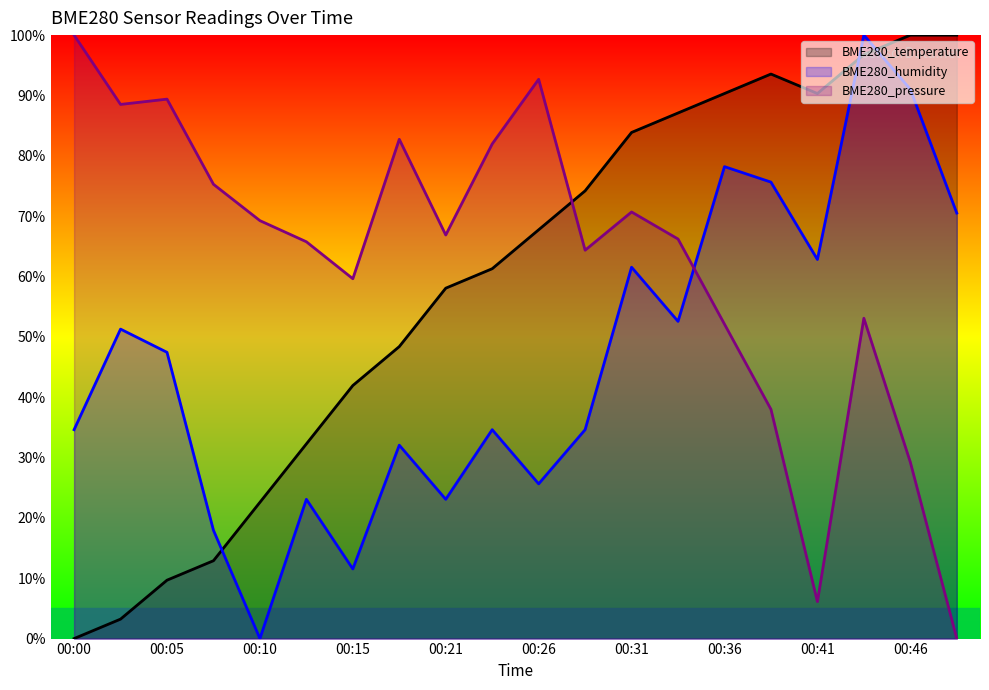

Where is the first local maximum for BME280_temperature?

00:38